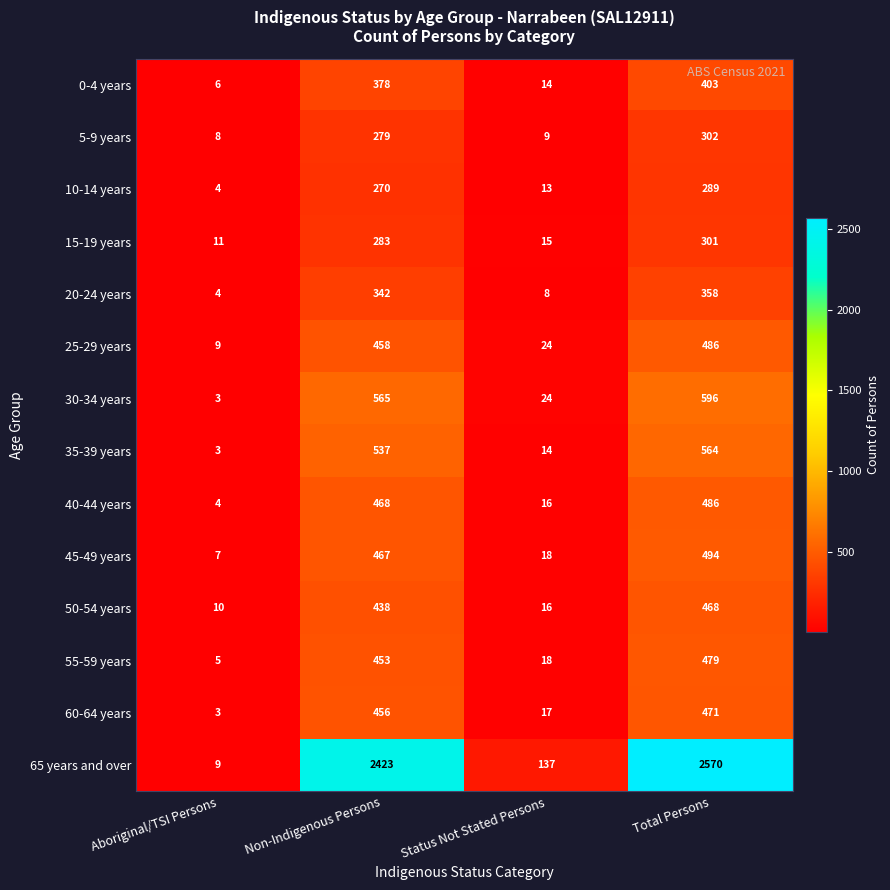

At which category is the sum across all series the highest?

Total Persons